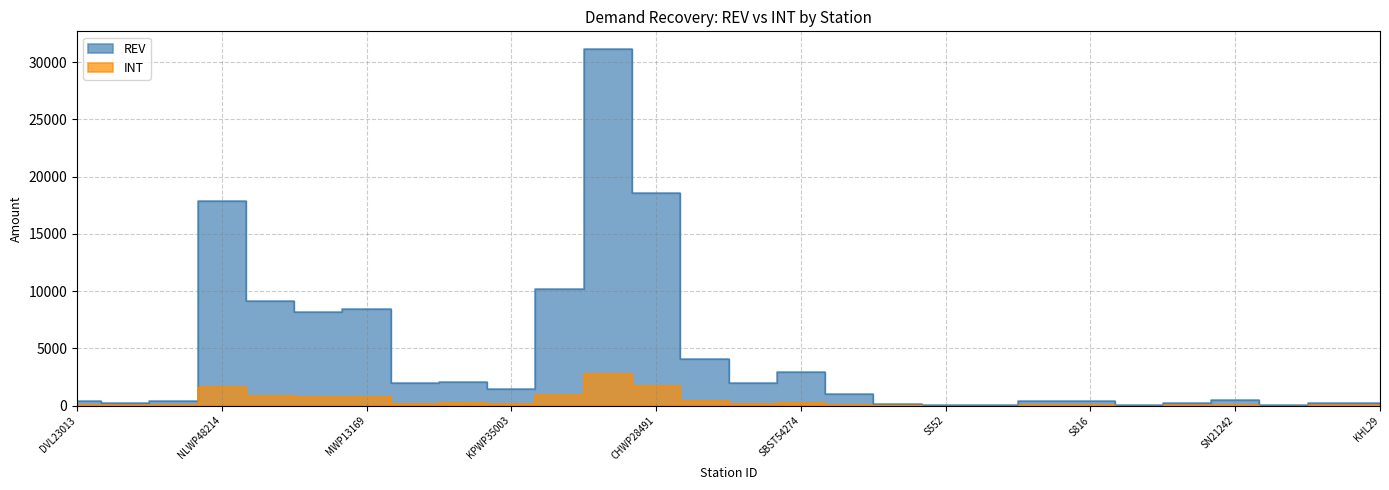

How many lines are shown in the chart?

2